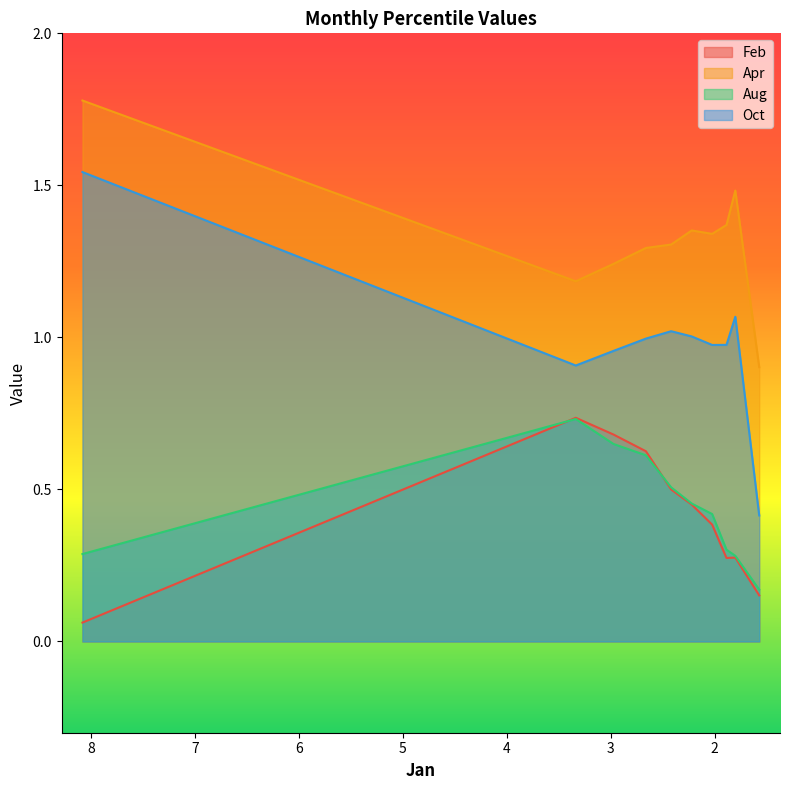

What is the difference between the Feb values at pct25 and pct75?

0.4